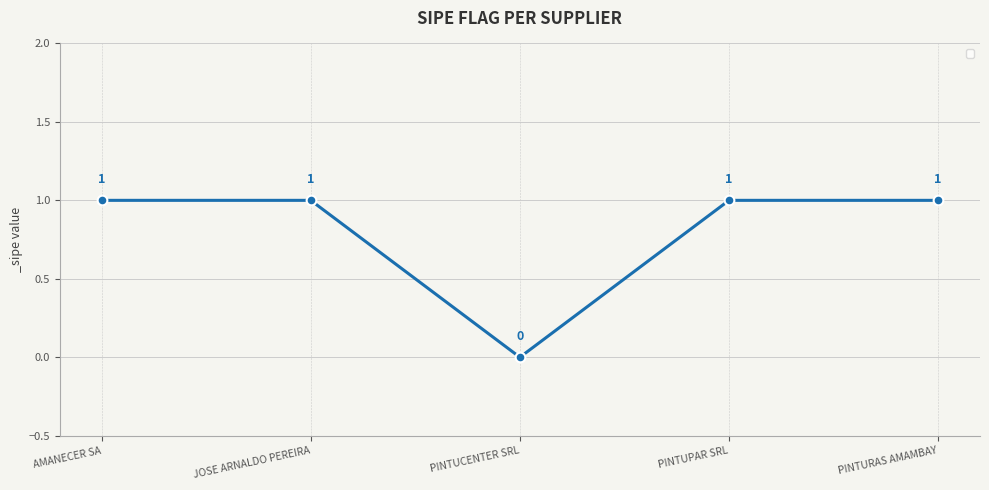

Which category has the lowest value across all series?

PINTUCENTER SRL